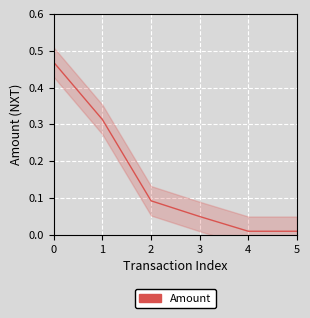

The chart shows a value of 0.2 at 2. True or false?

False